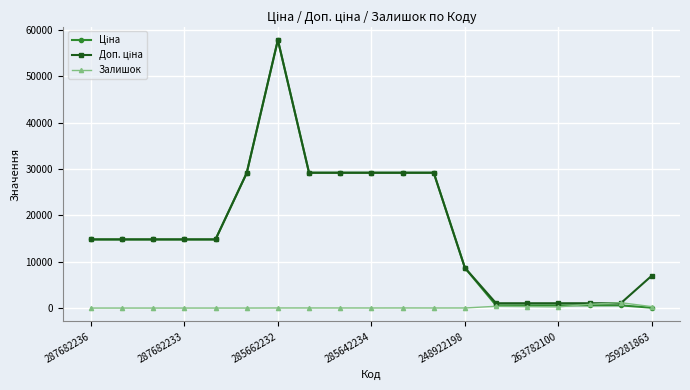

What is the maximum value shown in the chart?

57826.2